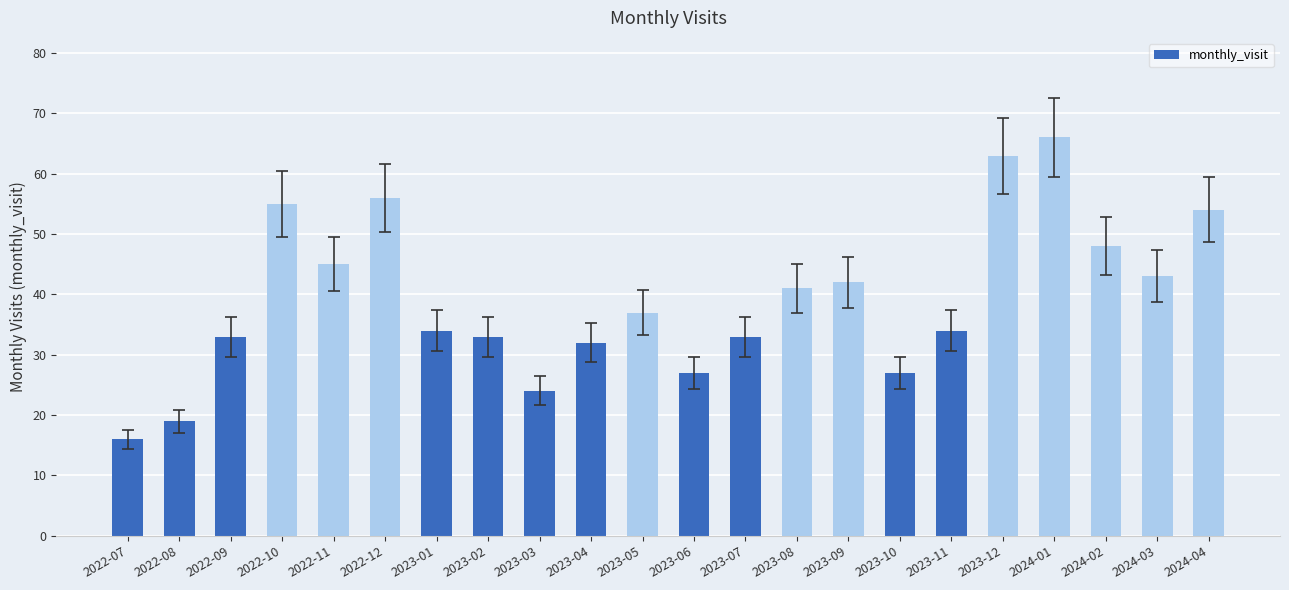

What is the label of the 4th bar from the left?

2022-10